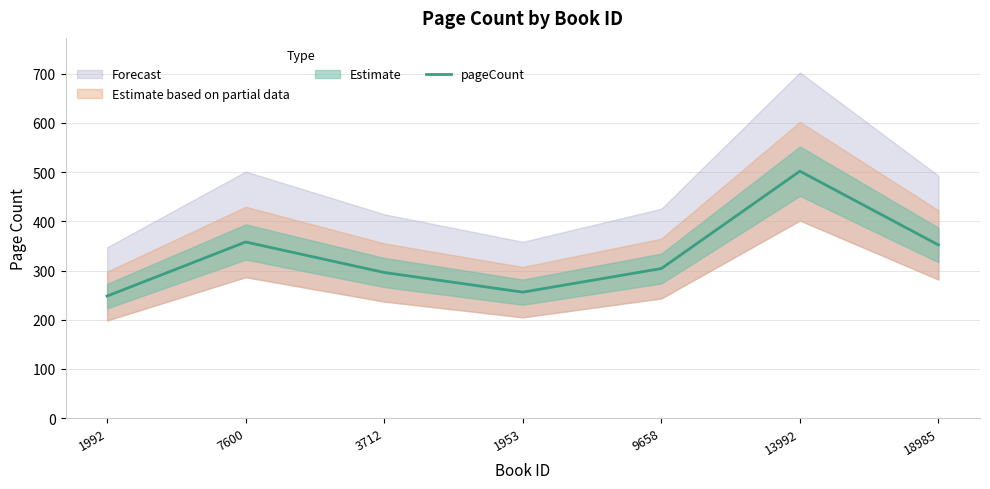

Rank the categories by value from lowest to highest.

1992, 1953, 3712, 9658, 18985, 7600, 13992